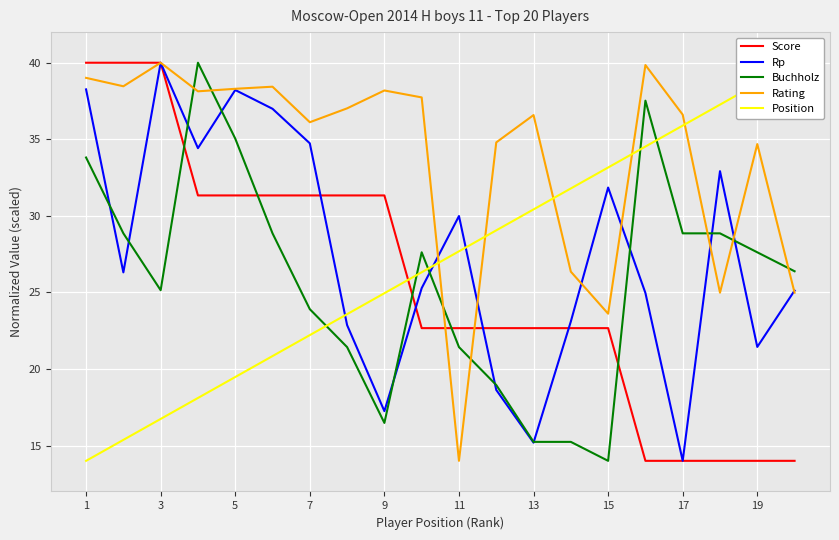

True or false: Score has a value of 22.7 at 13.

True